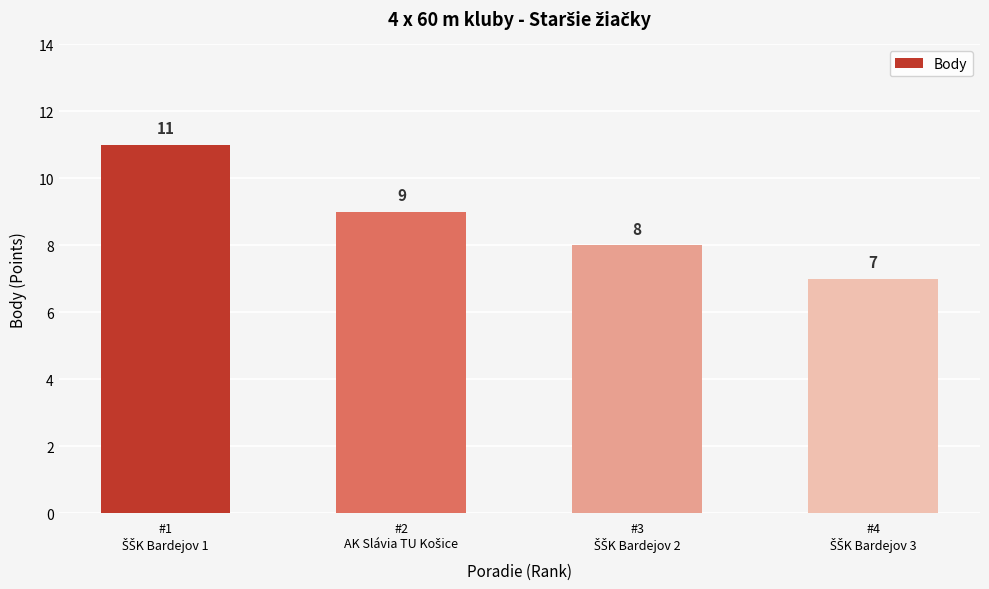

What is the value of the 3rd bar from the left?

8